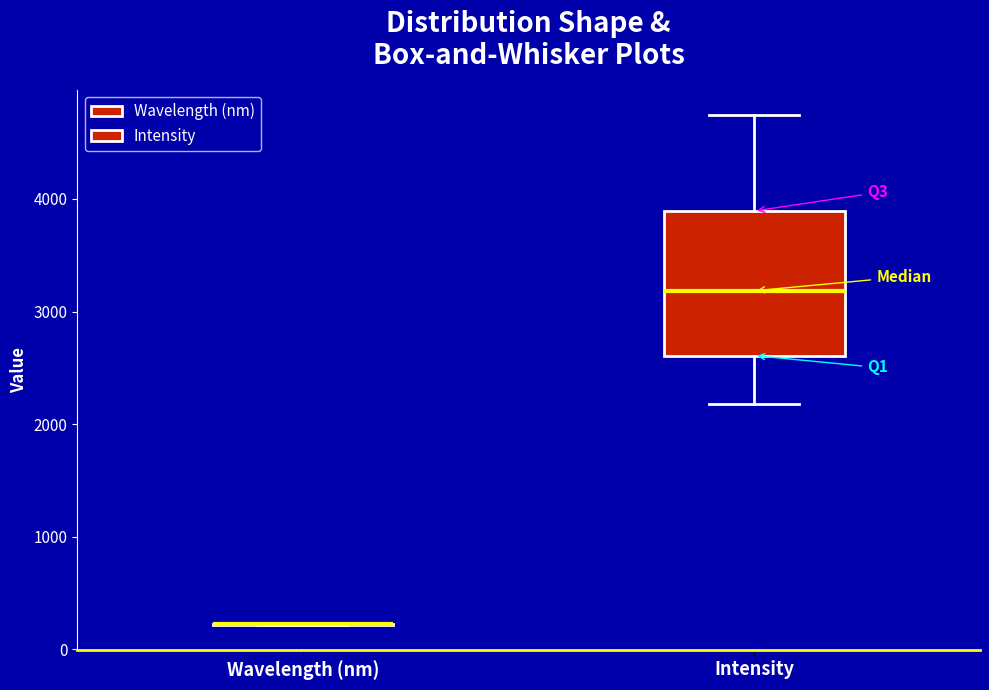

Reading left to right, read every box against the y-axis: the position of its median line, the range the box covers, and the ends of its whiskers. The values are not printed on the chart, so give them approximately, as read against the axis.

Wavelength (nm): box collapsed to a line at 200, whiskers 200 to 200
Intensity: median 3200, box 2600 to 3900, whiskers 2200 to 4700